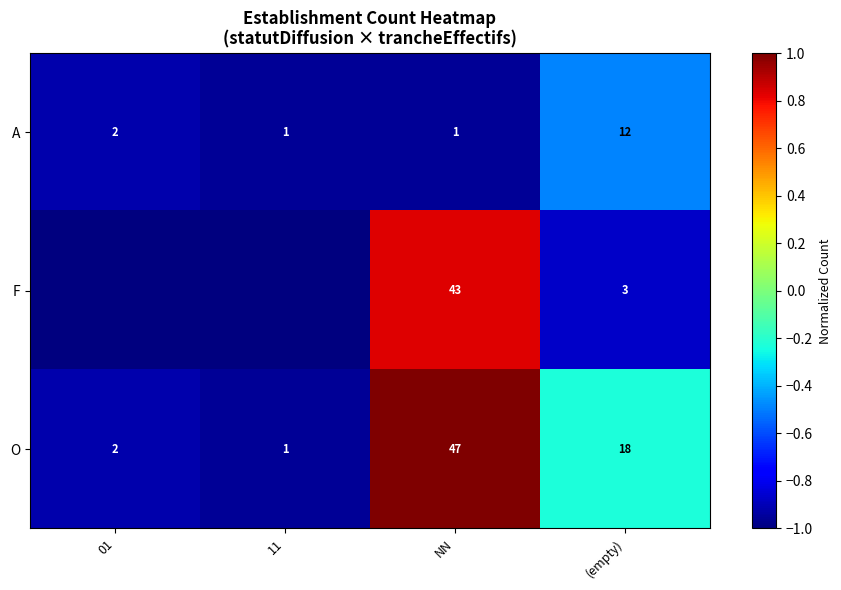

How many categories are shown in the chart?

4